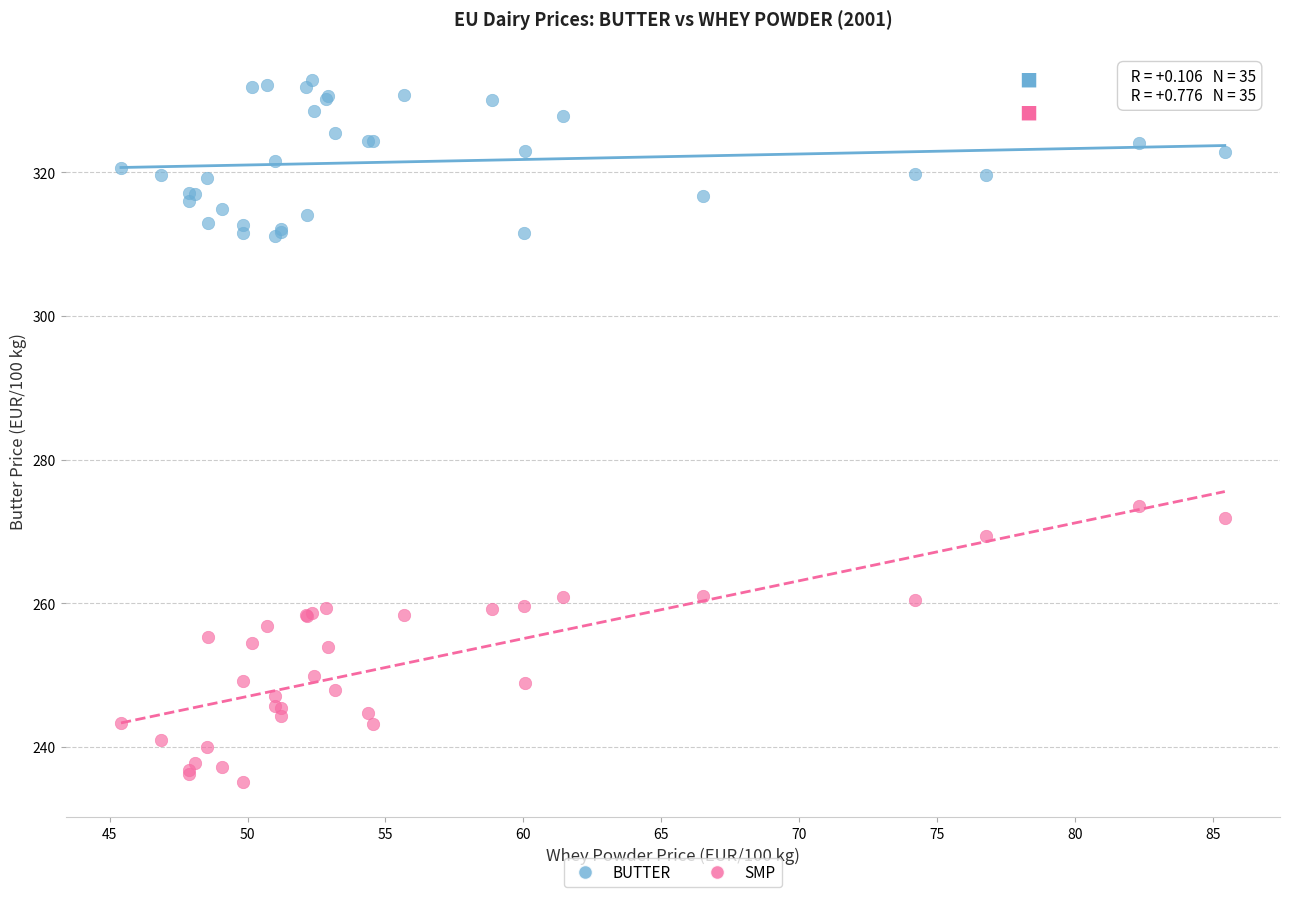

Across all series, what Y value is closest to 283?

273.5